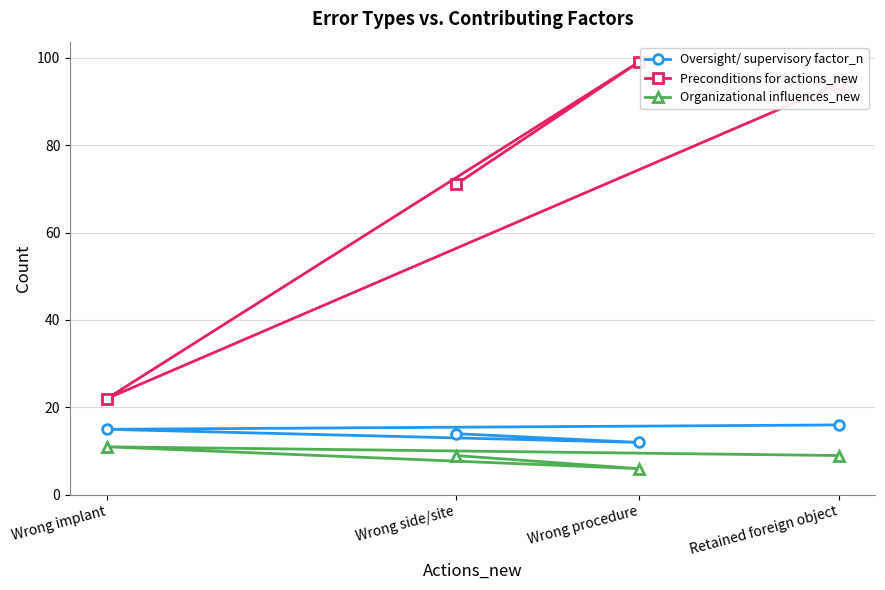

True or false: Oversight/ supervisory factor_n has a value of 16 at Retained foreign object.

True